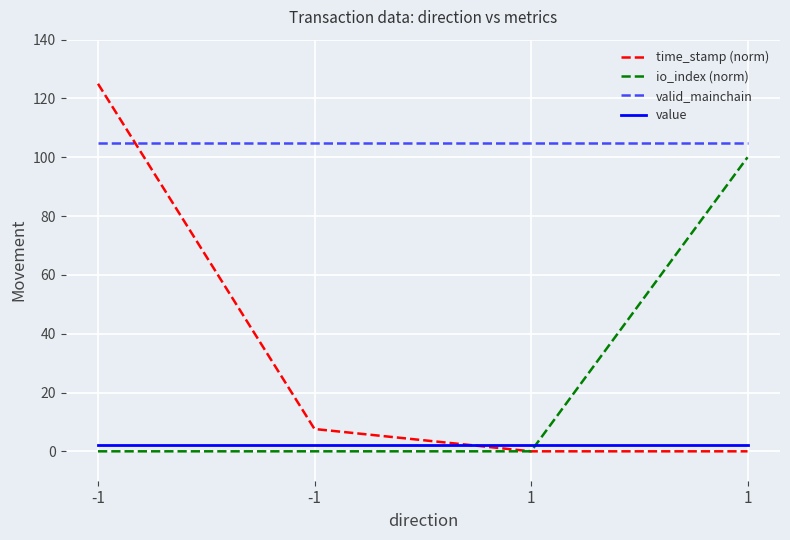

Between -1 and -1, which series saw the biggest shift?

time_stamp (norm)